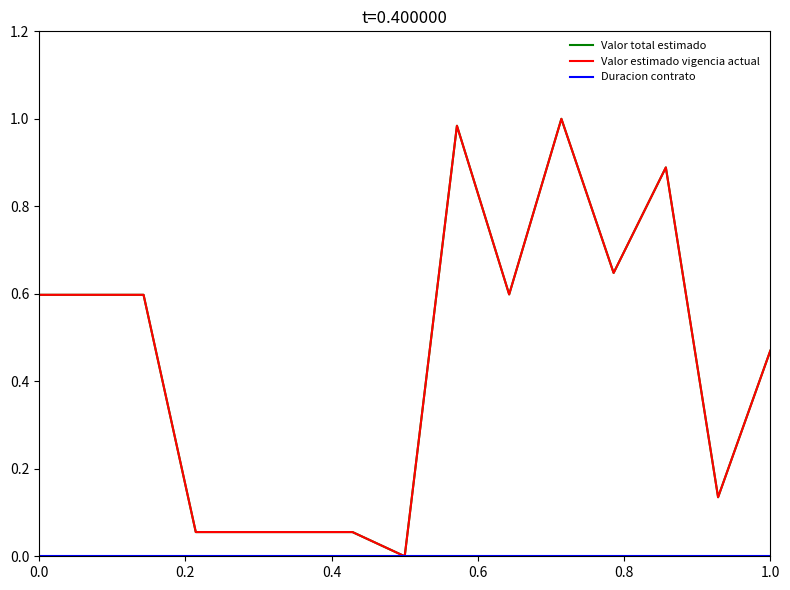

Is this an area chart (filled region under the line)?

No